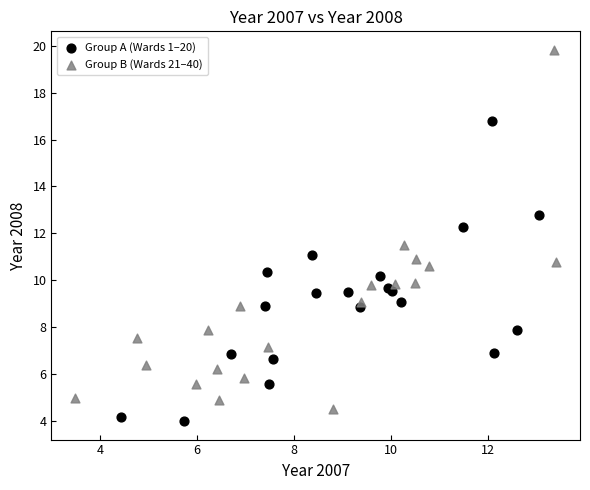

Which series contains the highest Y value?

Group B (Wards 21–40)